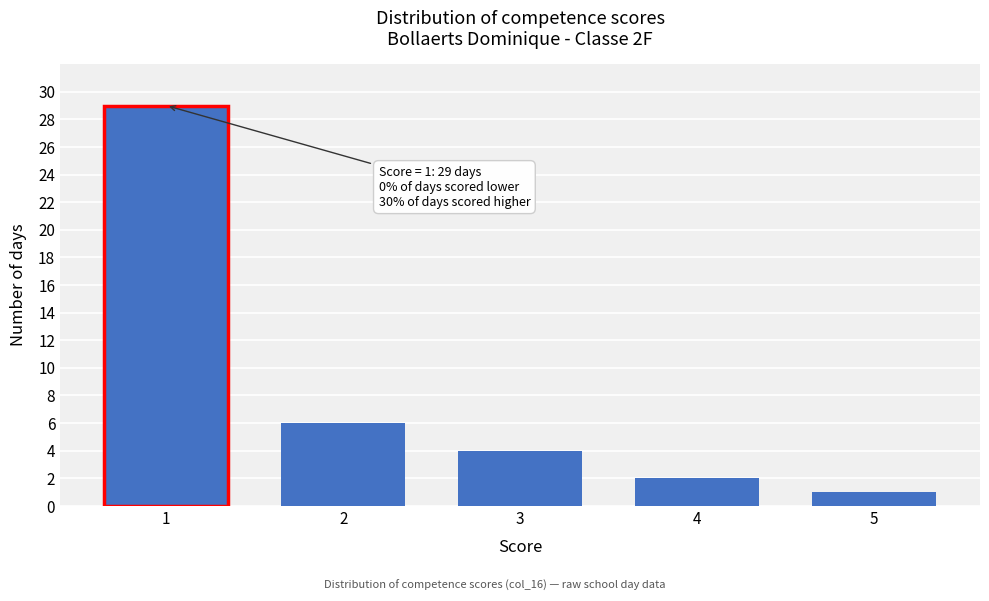

Reading left to right, transcribe all the data shown in this chart.

29	6	4	2	1